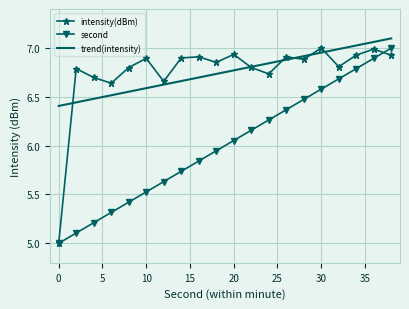

What is the lowest value of the second series?

5.0